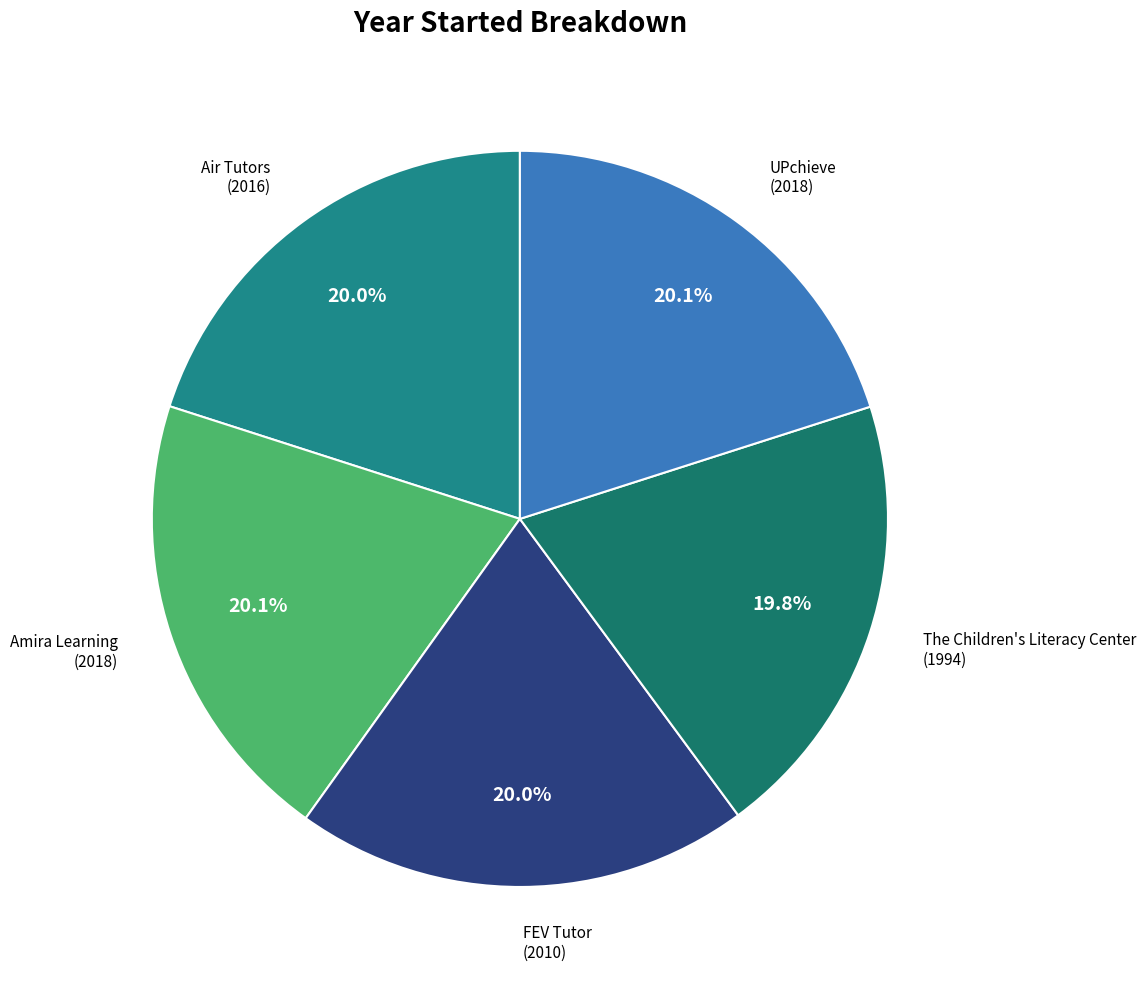

Rank the categories by value from highest to lowest.

Amira Learning, UPchieve, Air Tutors, FEV Tutor, The Children's Literacy Center